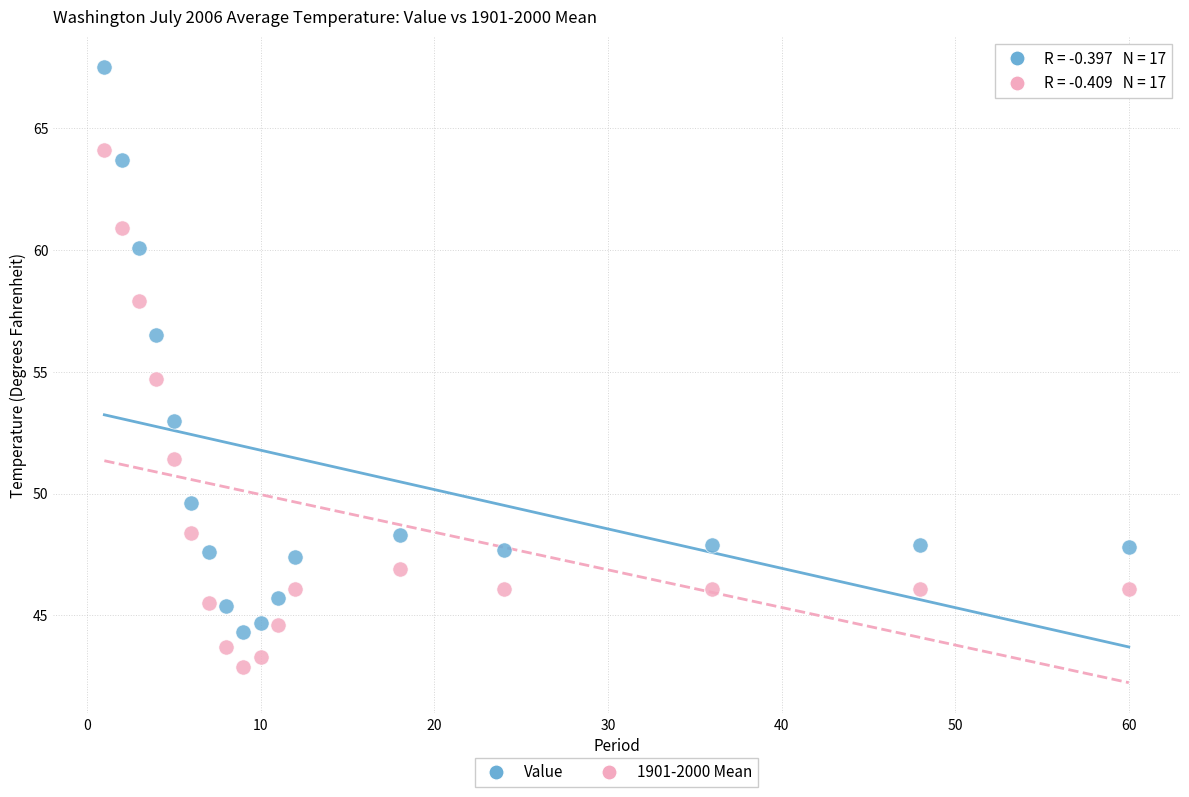

Across all series, what Y value is closest to 55?

54.7